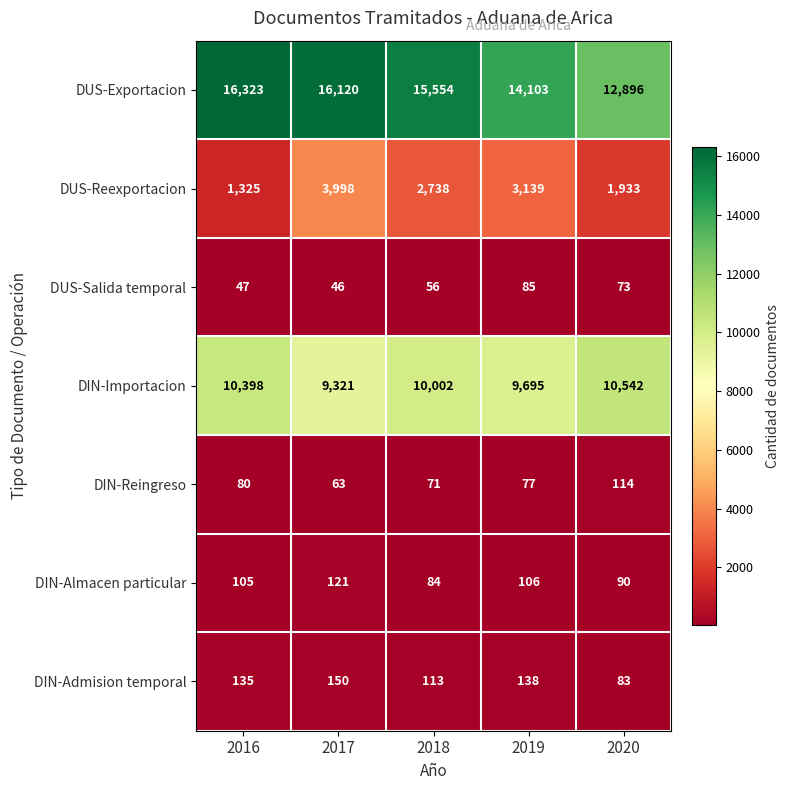

What value does the DIN-Admision temporal series have at 2016, to the nearest 10?

140